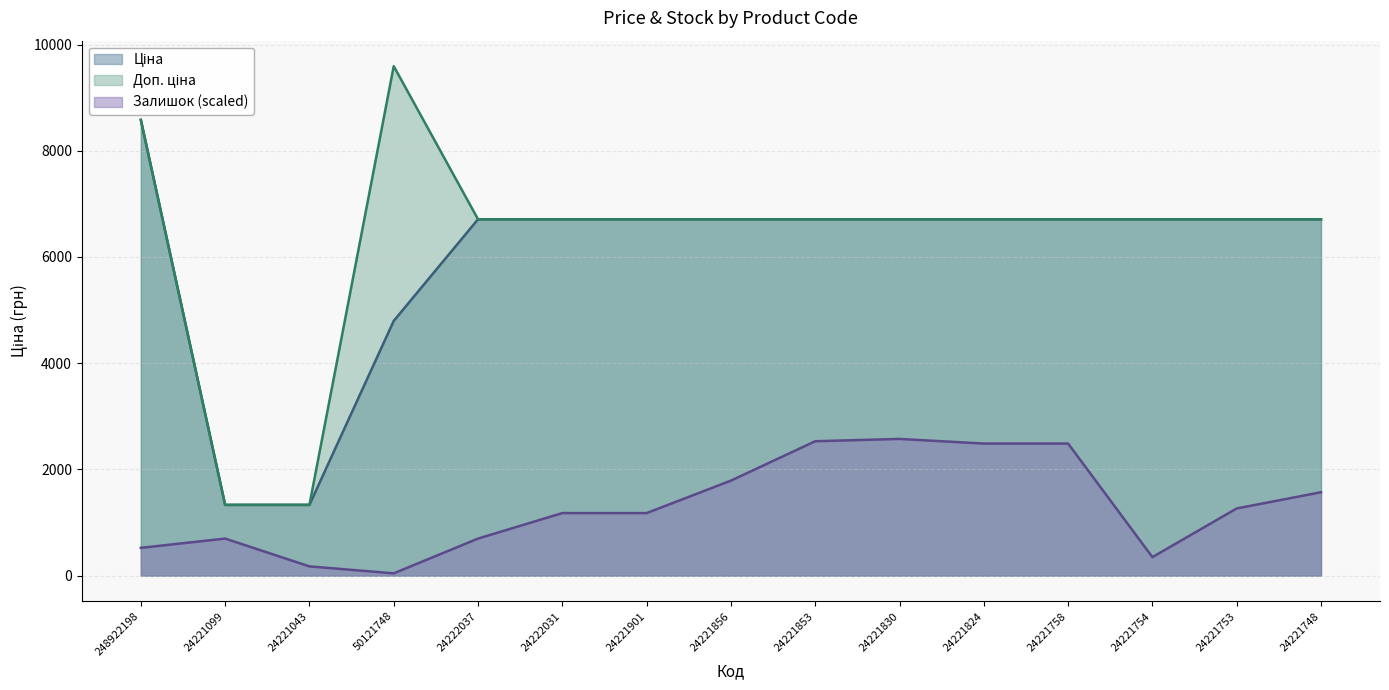

The value of Ціна at 248922198 is 5182.8. True or false?

False